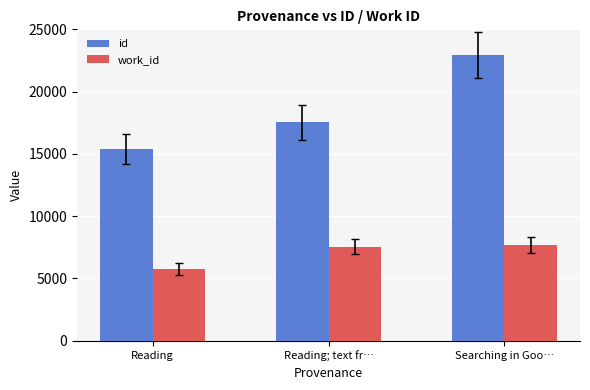

Reading left to right, extract all data points from this chart.

id: 15395	17527	22934
work_id: 5775	7542	7701